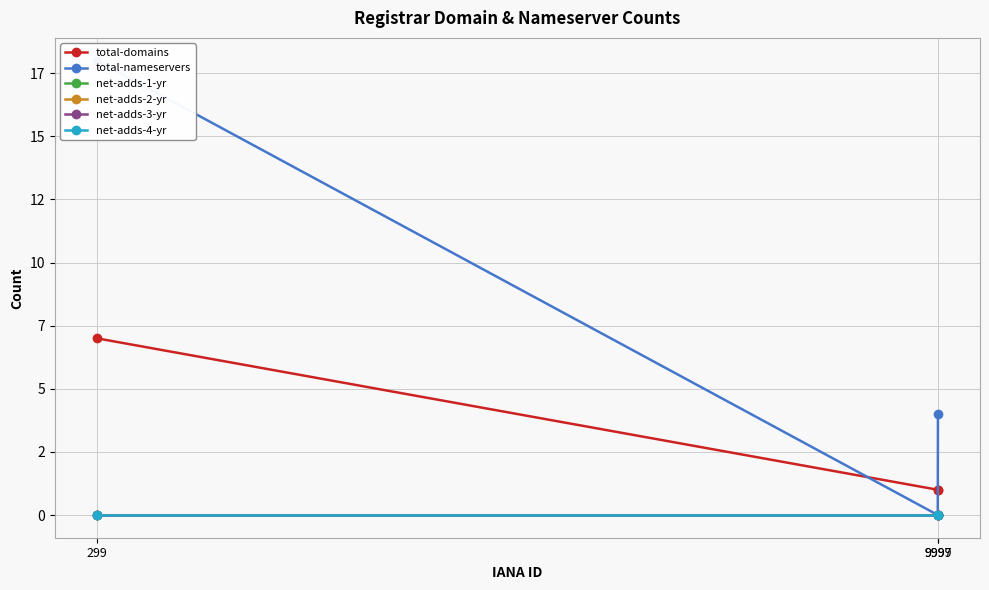

Count the number of categories in the chart.

3